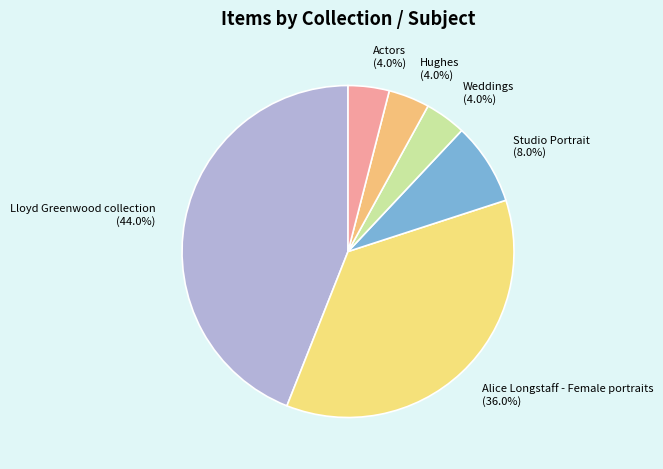

Is Actors the majority of the pie?

No